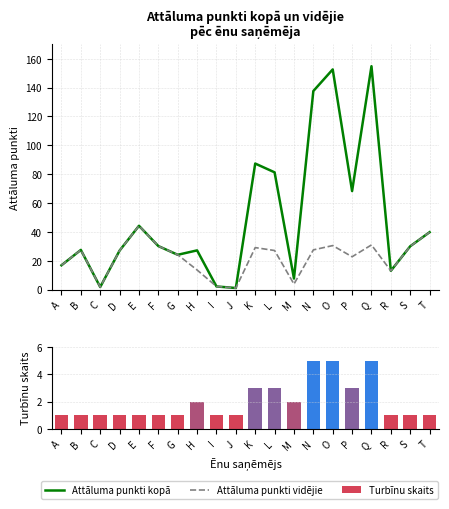

What is the spread (max minus min) of values at M?

5.7